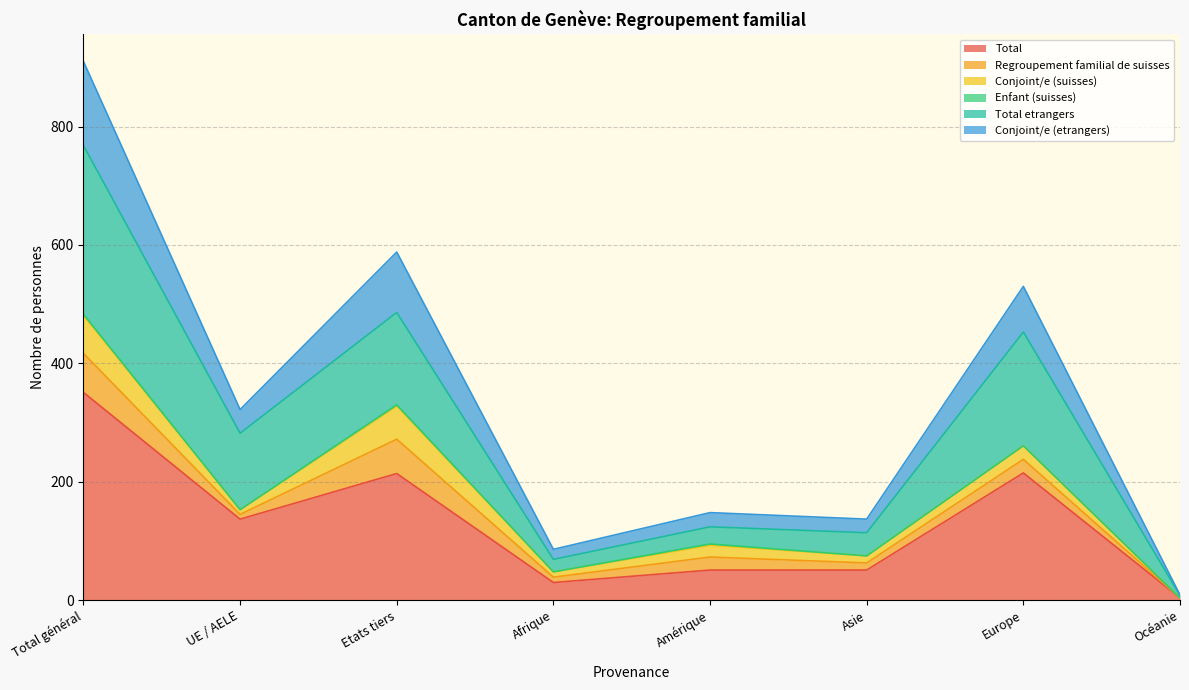

Which category has the highest value in the Total series?

Total général